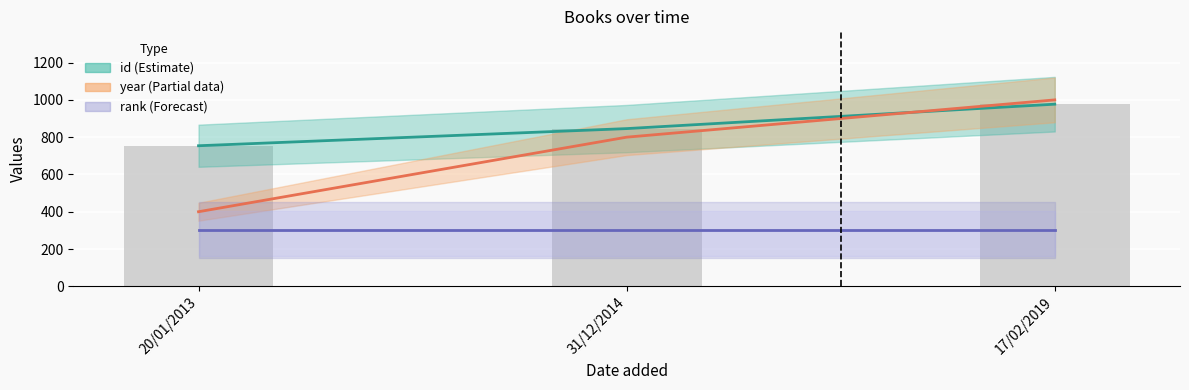

What is the difference between the highest and lowest values at 17/02/2019?

700